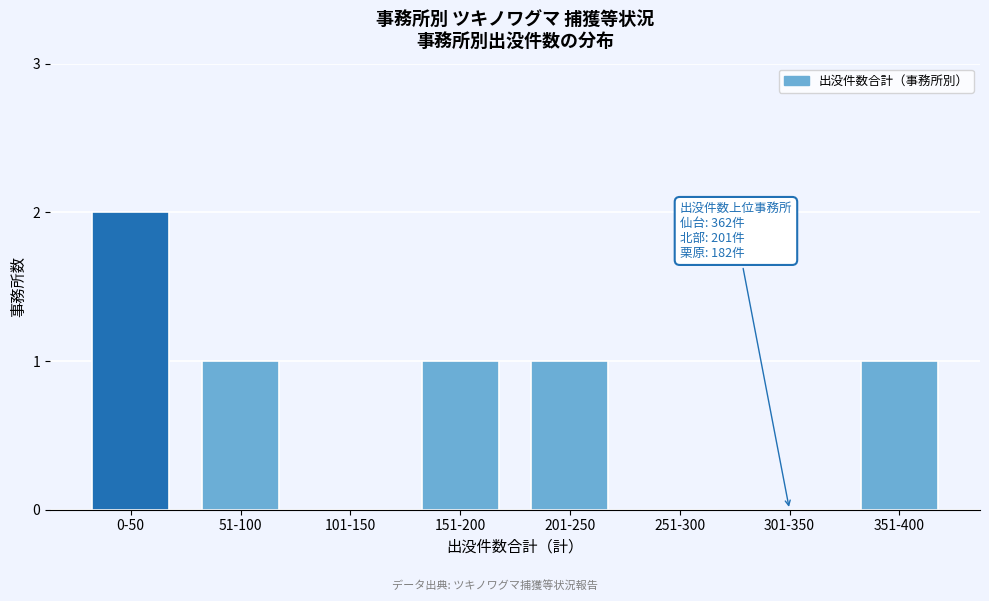

Reading right to left, extract all data points from this chart.

351-400=1	301-350=0	251-300=0	201-250=1	151-200=1	101-150=0	51-100=1	0-50=2